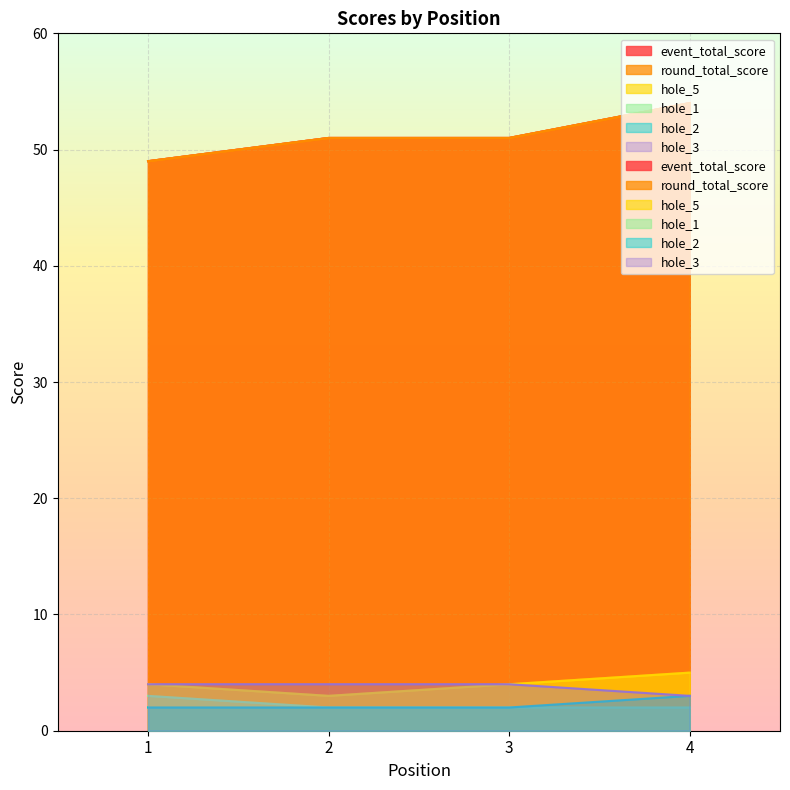

Reading right to left, list all the values displayed in this chart.

event_total_score: 54	51	51	49
round_total_score: 54	51	51	49
hole_5: 5	4	3	4
hole_1: 2	2	2	3
hole_2: 3	2	2	2
hole_3: 3	4	4	4